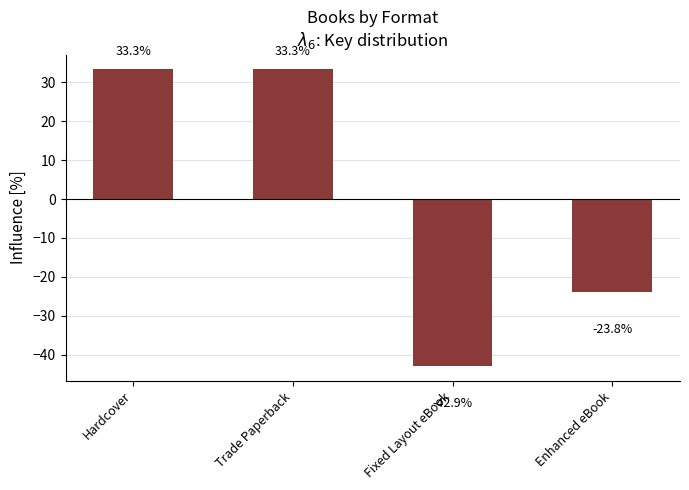

How many values are below zero?

2